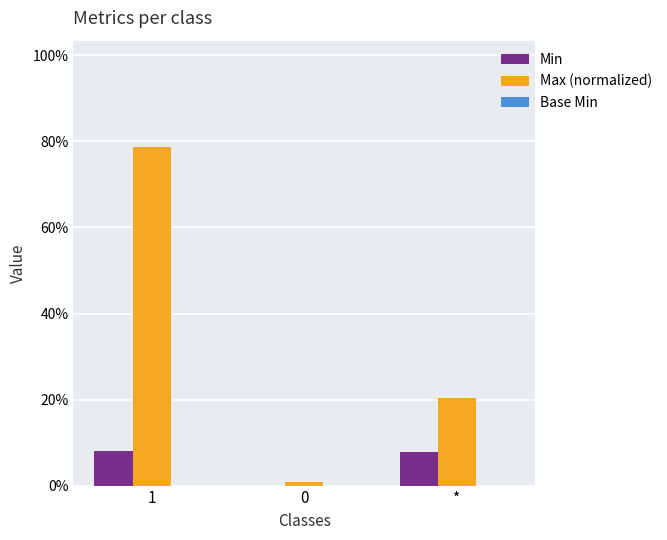

What is the label of the 1st bar from the right?

*